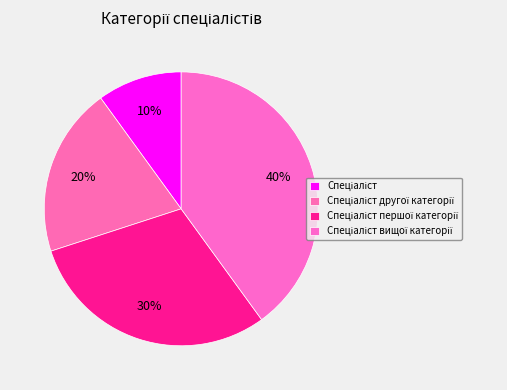

Which slice is the smallest?

Спеціаліст